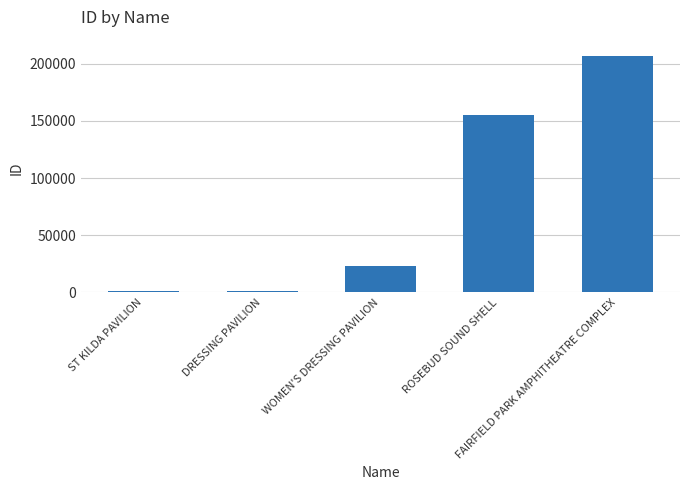

What is the difference between the maximum and minimum values?

205823